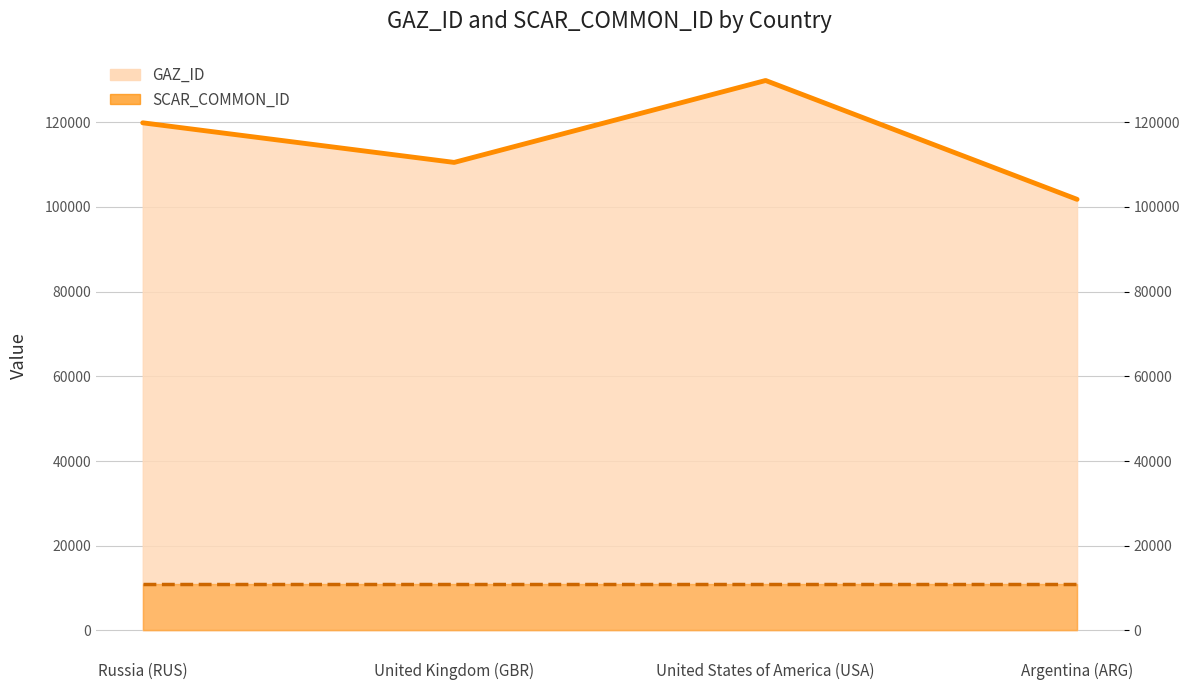

What position from the right is United Kingdom (GBR)?

3